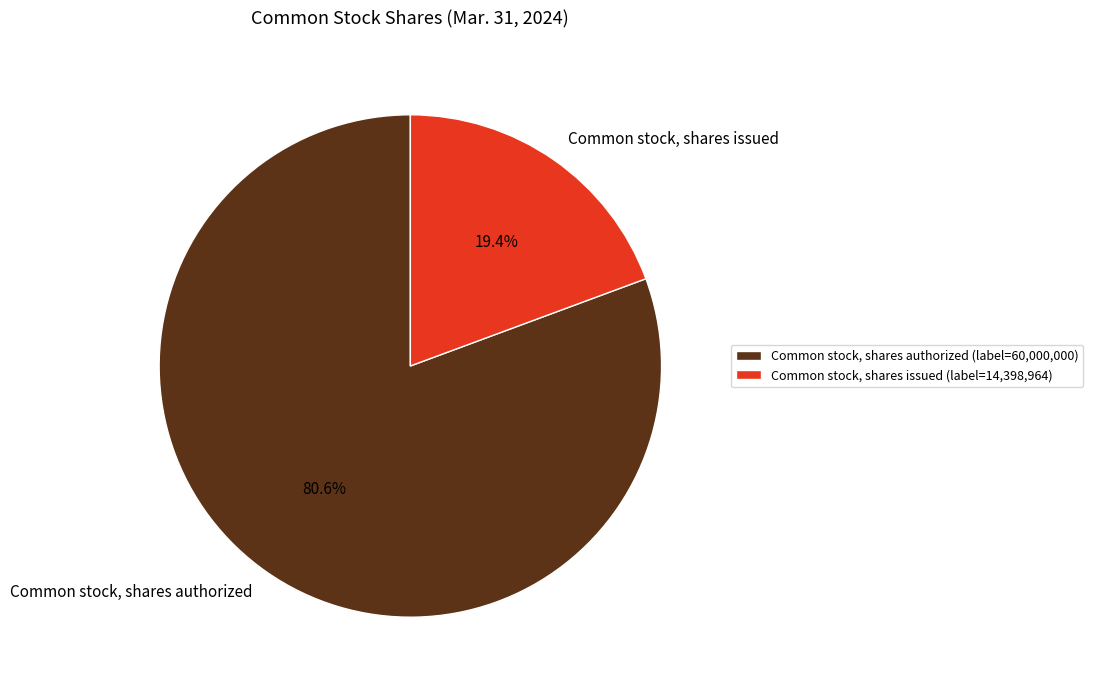

To the nearest percent, what percentage of the pie is Common stock, shares issued?

19%